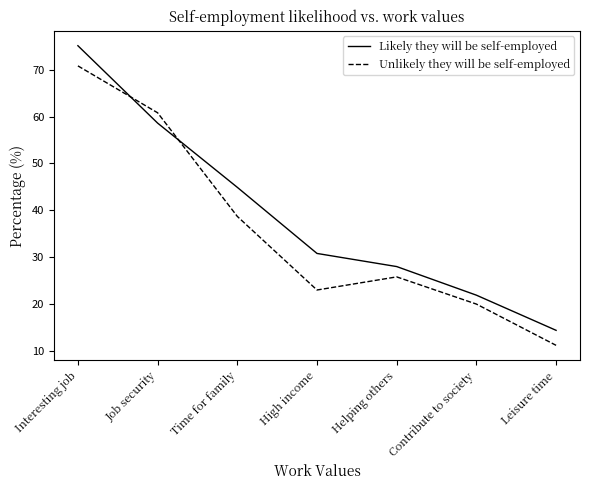

Read the Likely they will be self-employed value at High income.

30.8